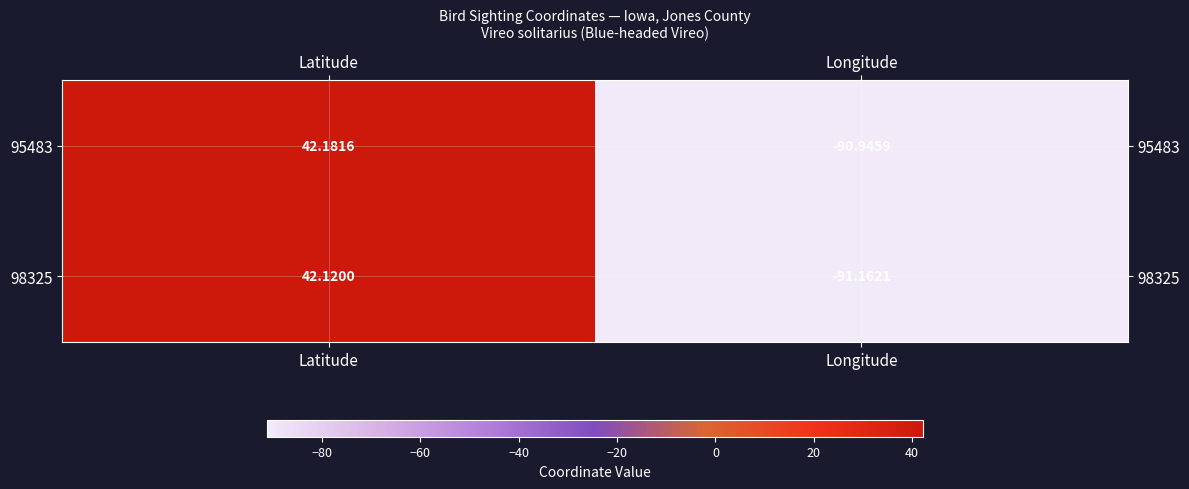

Is the value of 98325 at Longitude greater than the value of 95483 at Longitude?

No